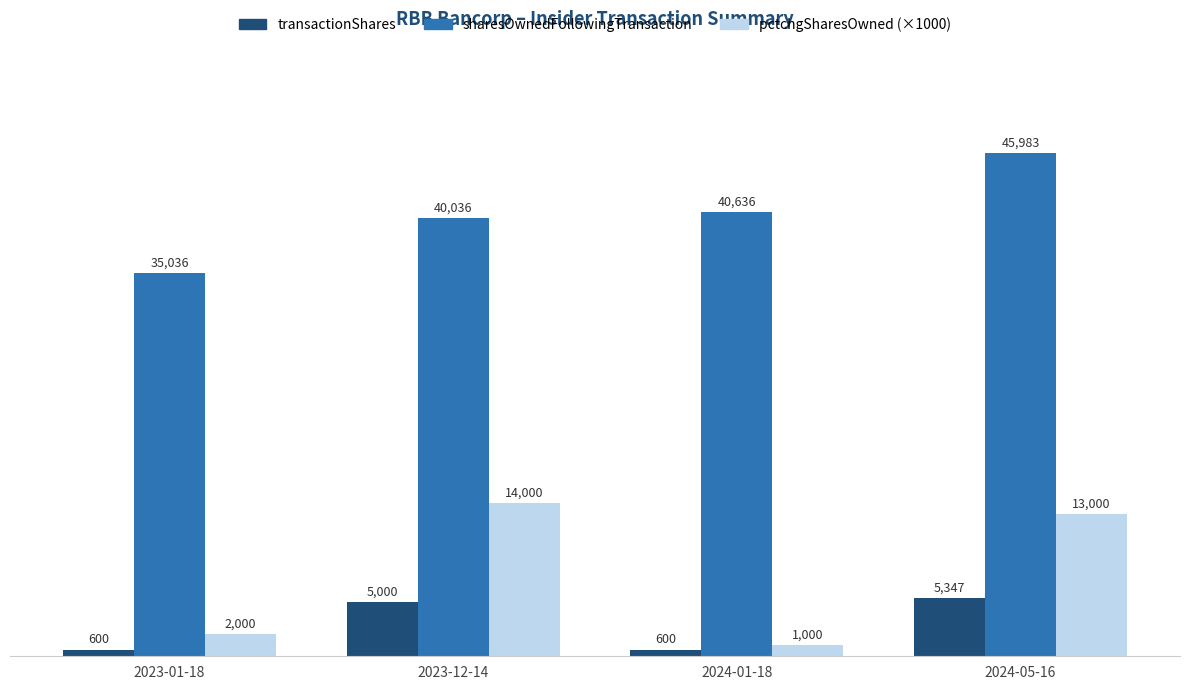

What are all the series names shown in the legend?

transactionShares, sharesOwnedFollowingTransaction, pctchgSharesOwned (×1000)